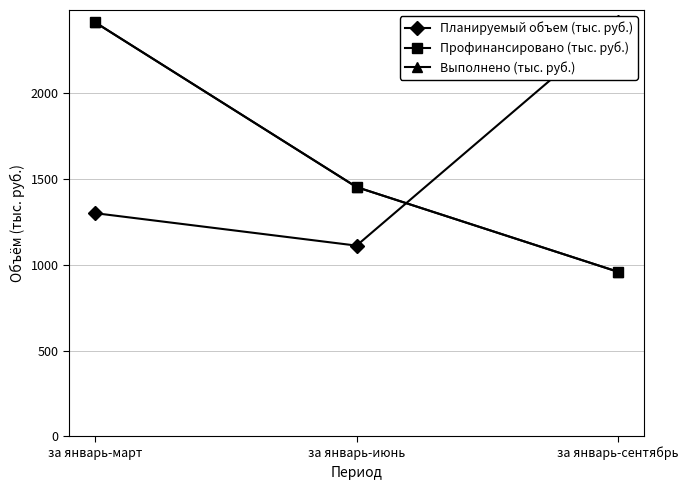

Which series has the largest range (max minus min)?

Профинансировано (тыс. руб.)